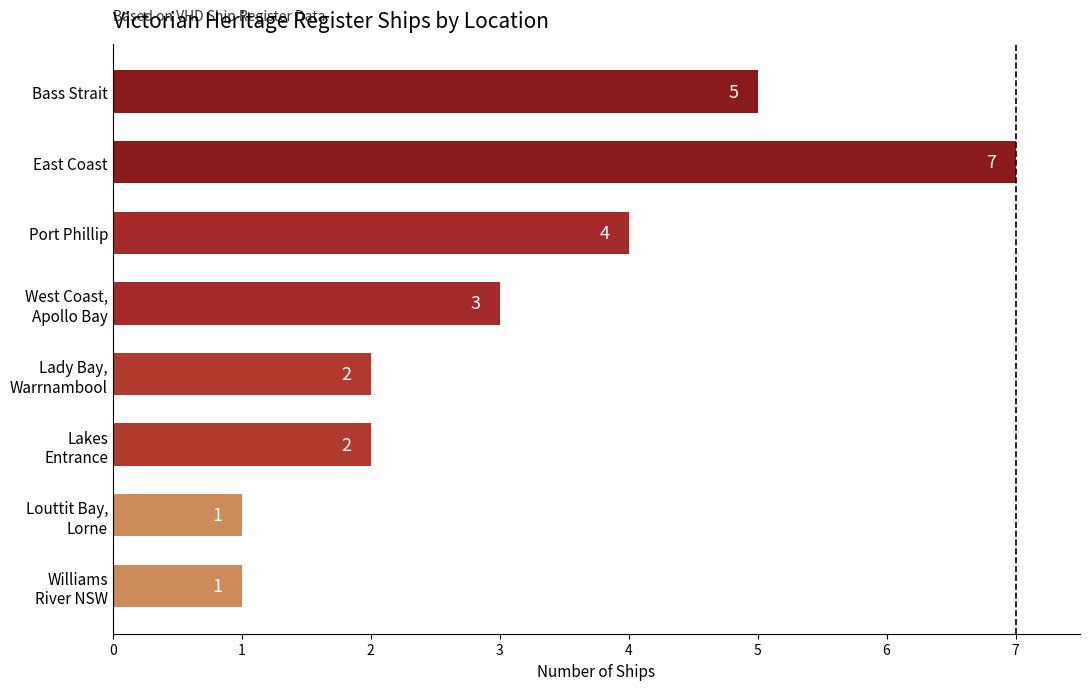

What is the smallest value displayed?

1